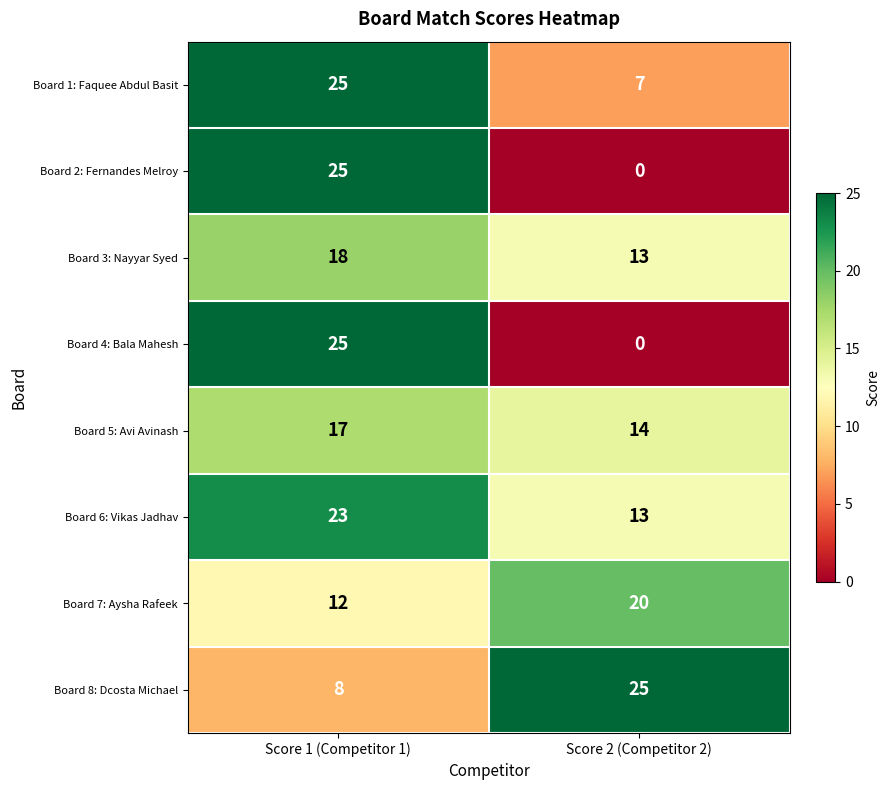

What value does the Board 1: Faquee Abdul Basit series have at Score 2 (Competitor 2)?

7